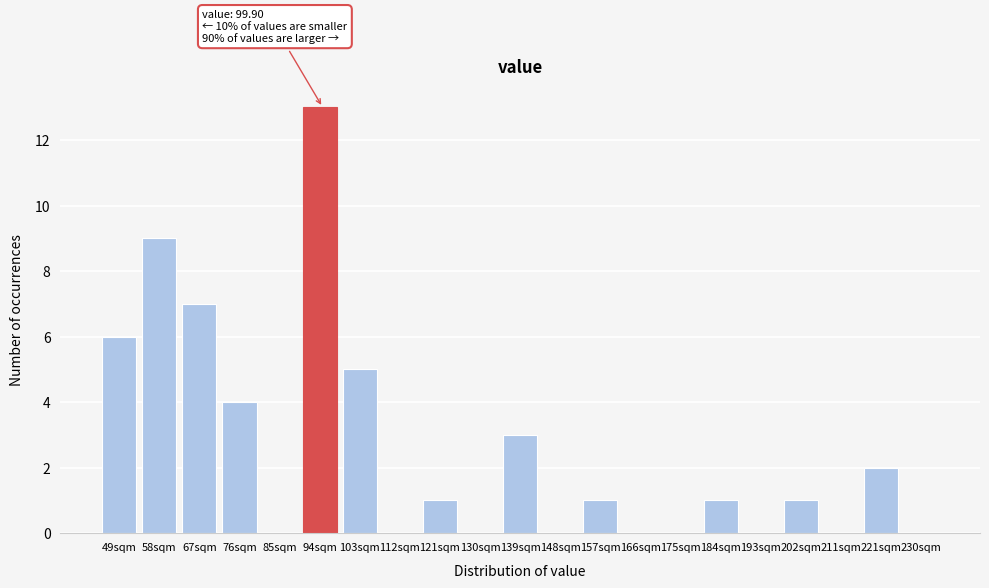

Reading right to left, extract all data points from this chart.

230sqm=0	221sqm=2	211sqm=0	202sqm=1	193sqm=0	184sqm=1	175sqm=0	166sqm=0	157sqm=1	148sqm=0	139sqm=3	130sqm=0	121sqm=1	112sqm=0	103sqm=5	94sqm=13	85sqm=0	76sqm=4	67sqm=7	58sqm=9	49sqm=6